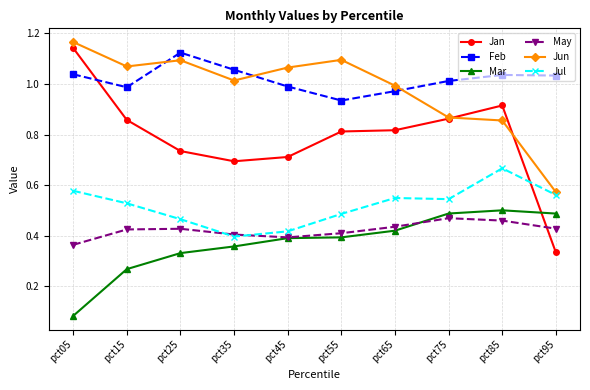

Which series changed the most between pct25 and pct55?

Feb